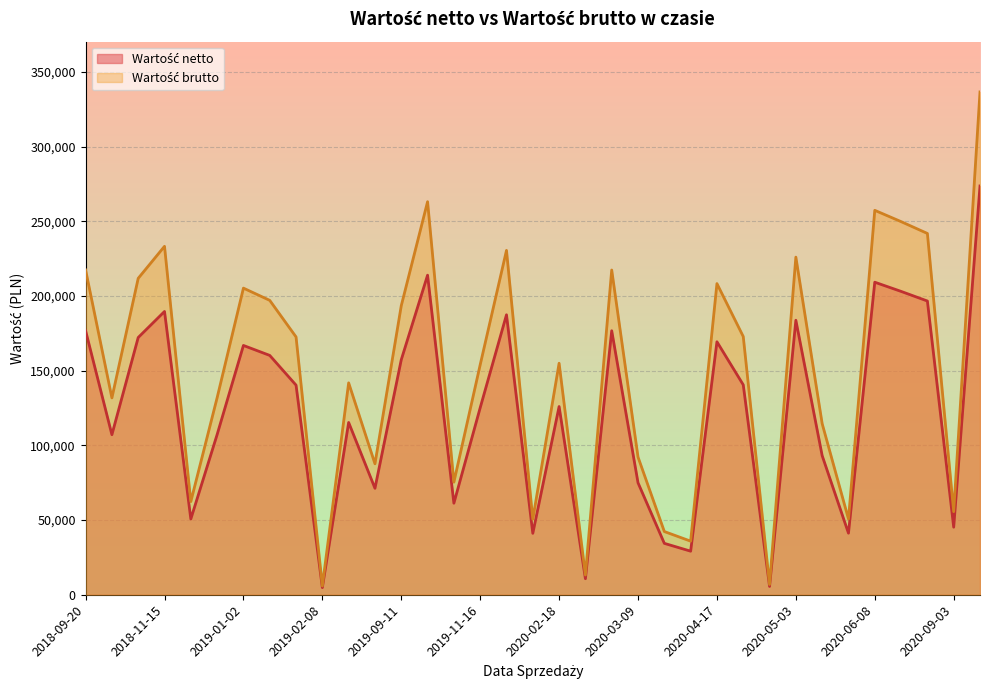

How many data points in Wartość netto are less than 126034?

17